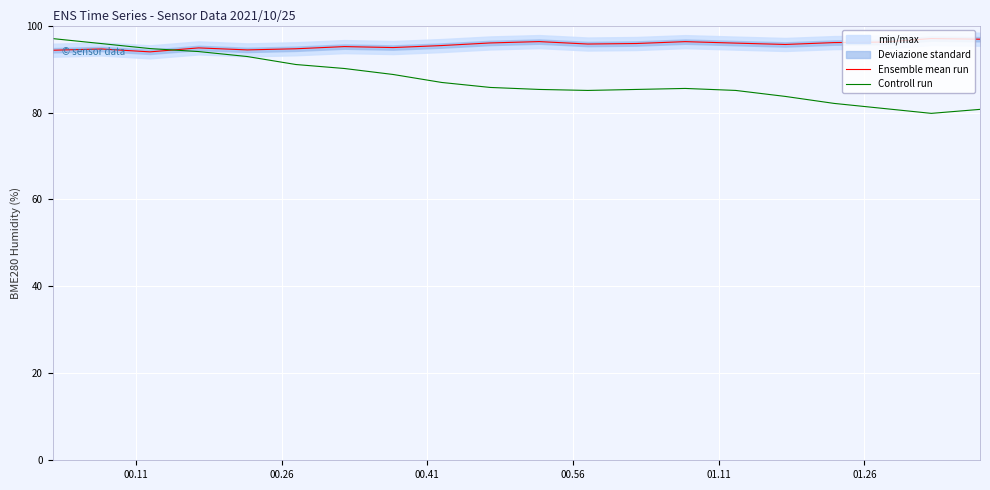

What is the difference between the maximum and minimum values in the Ensemble mean run series?

3.1